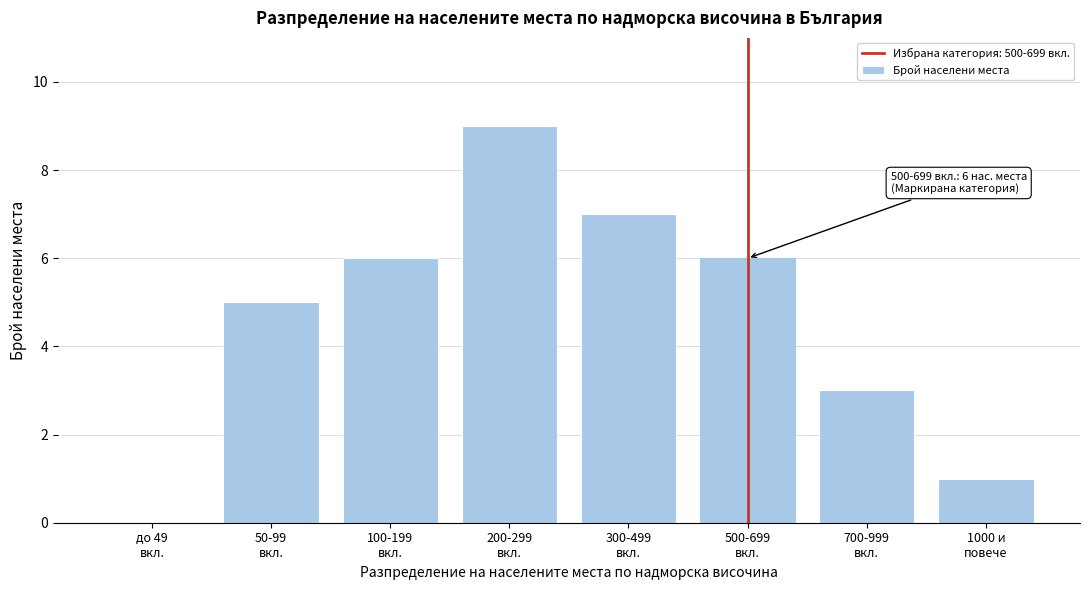

What is the sum of all values?

37